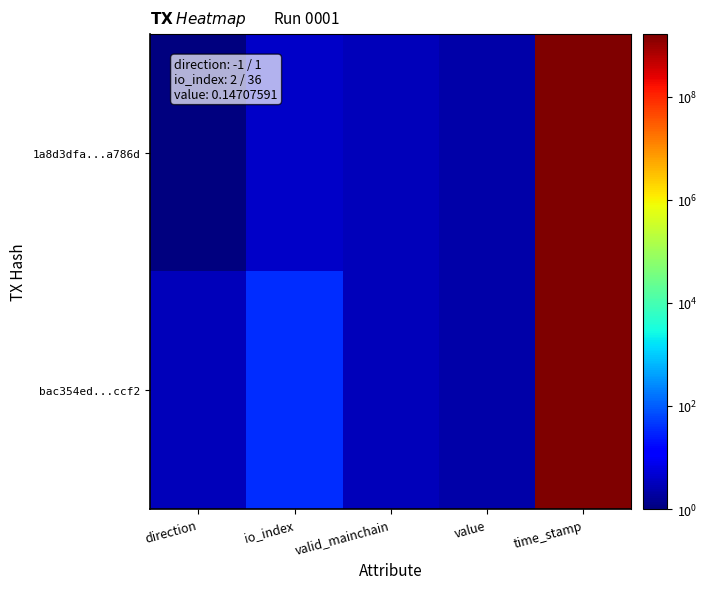

At value, list the series in order from smallest to largest.

1a8d3dfa...a786d, bac354ed...ccf2